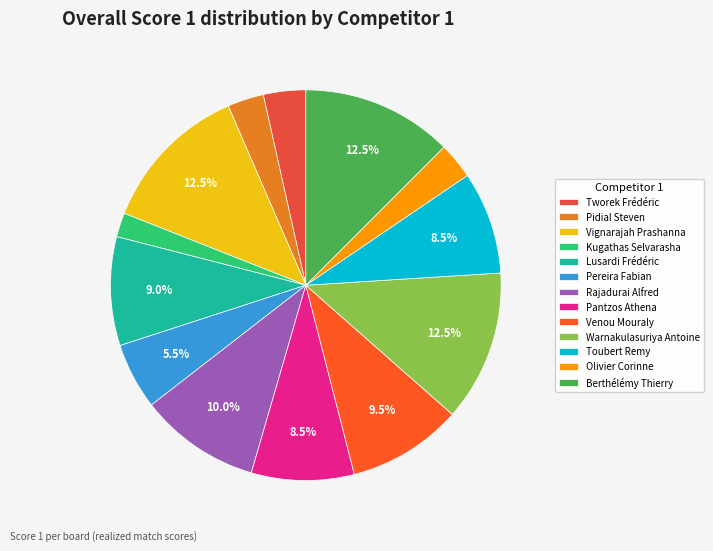

Rank the categories by value from highest to lowest.

Vignarajah Prashanna, Warnakulasuriya Antoine, Berthélémy Thierry, Rajadurai Alfred, Venou Mouraly, Lusardi Frédéric, Pantzos Athena, Toubert Remy, Pereira Fabian, Tworek Frédéric, Pidial Steven, Olivier Corinne, Kugathas Selvarasha